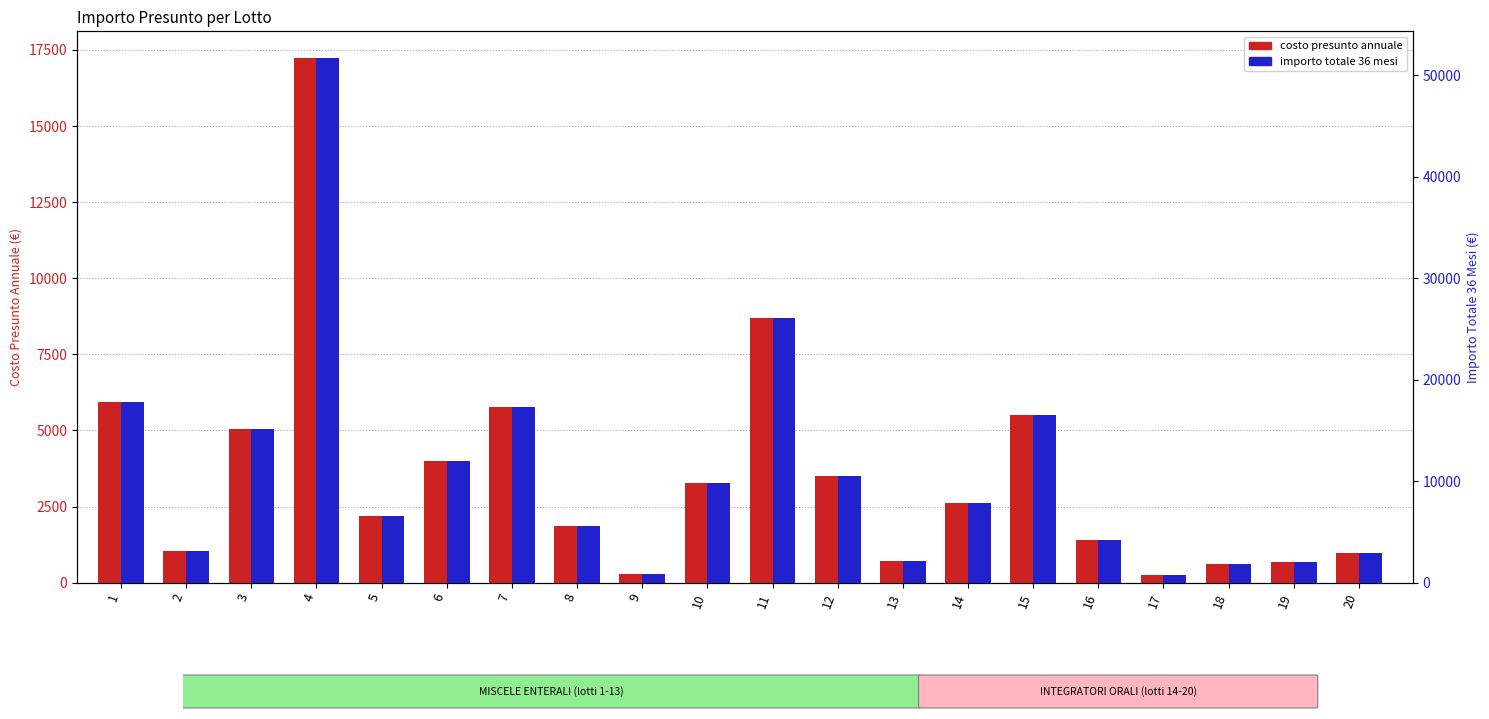

Are the bars grouped side by side (vs. stacked)?

Yes